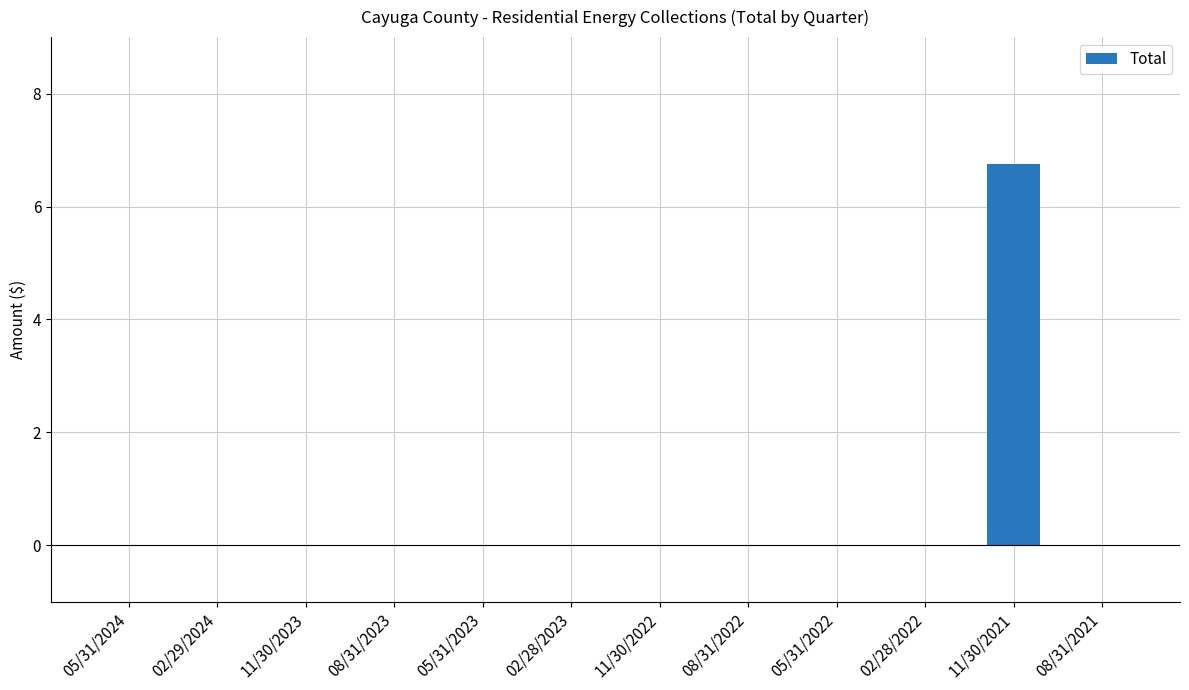

Which category has the highest value across all series?

11/30/2021